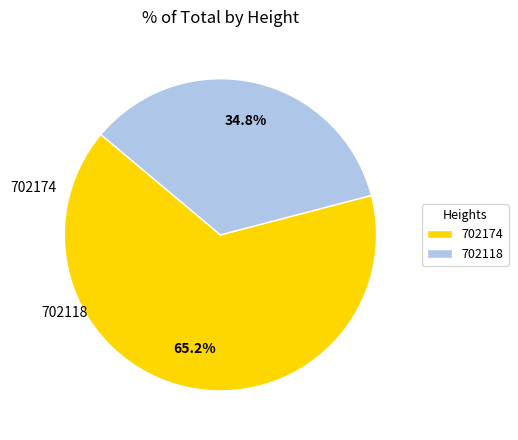

To the nearest percent, what percentage of the pie is 702118?

35%